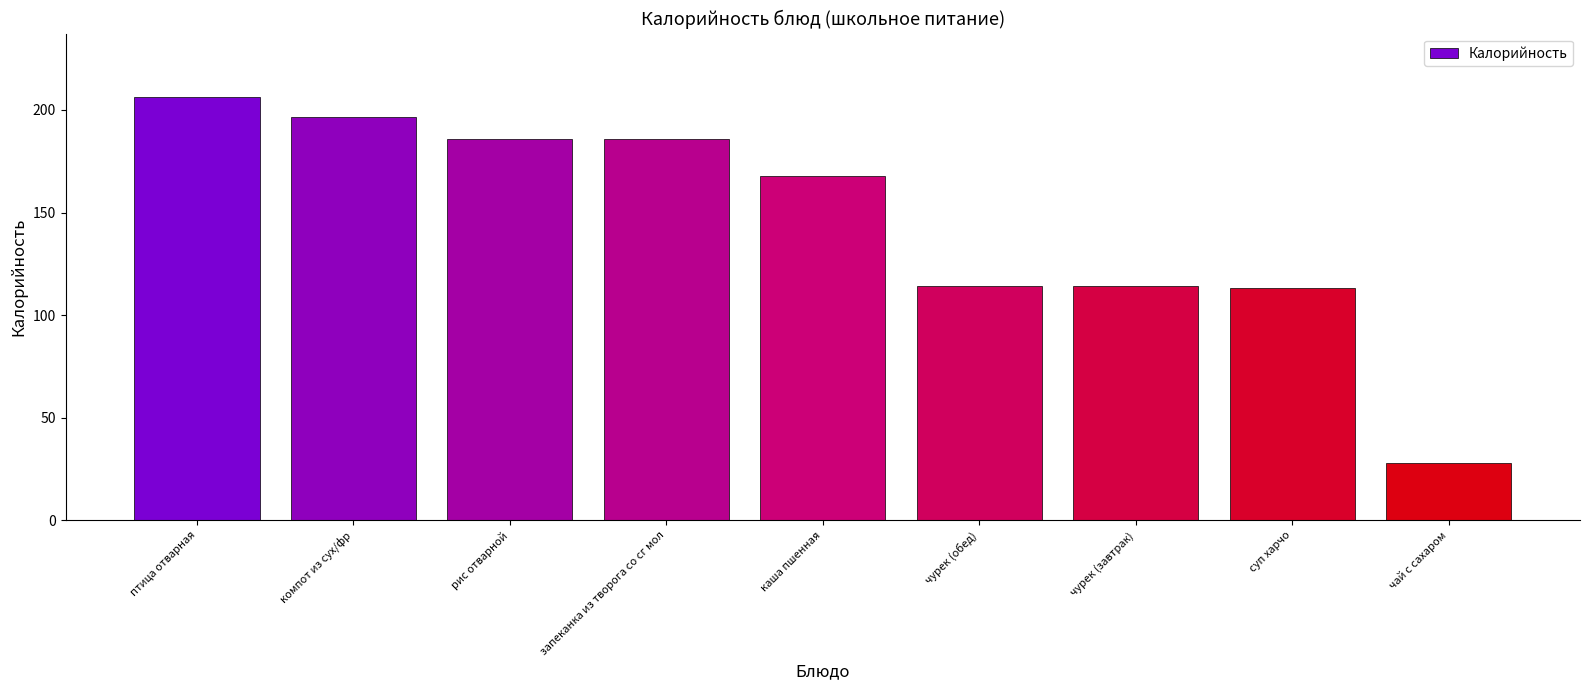

The chart shows a value of 251.6 at рис отварной. True or false?

False